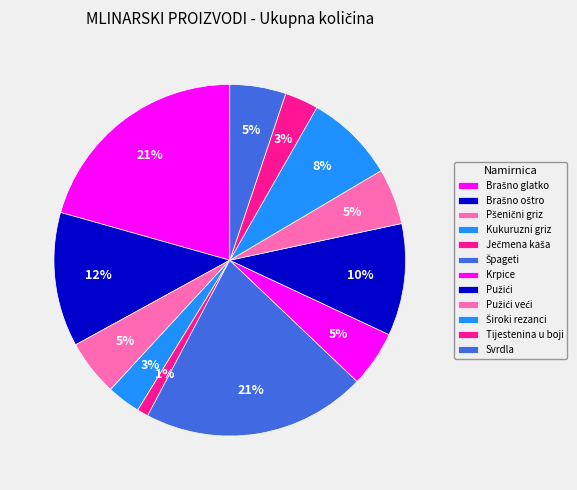

Which category has the biggest portion of the pie?

Brašno glatko